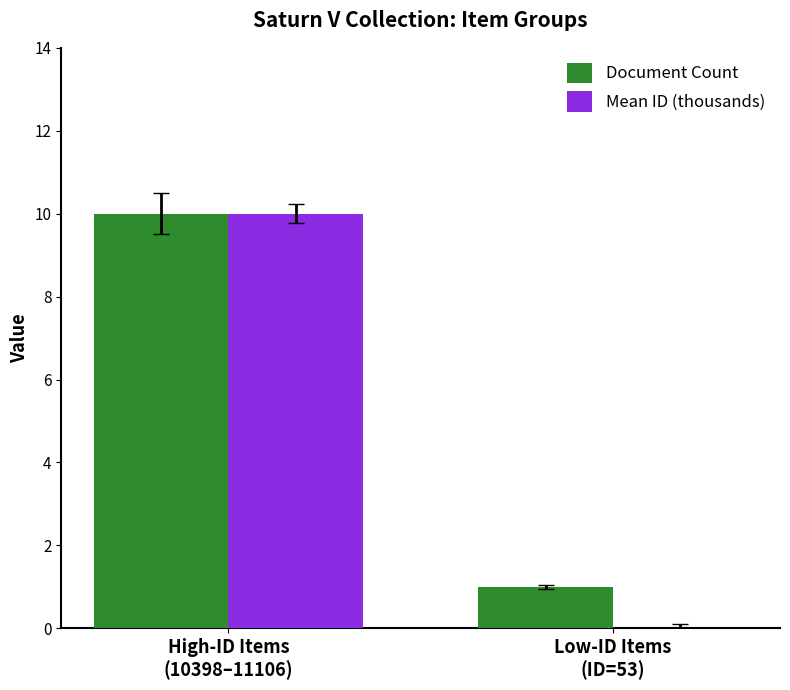

Are the bars grouped side by side (vs. stacked)?

Yes